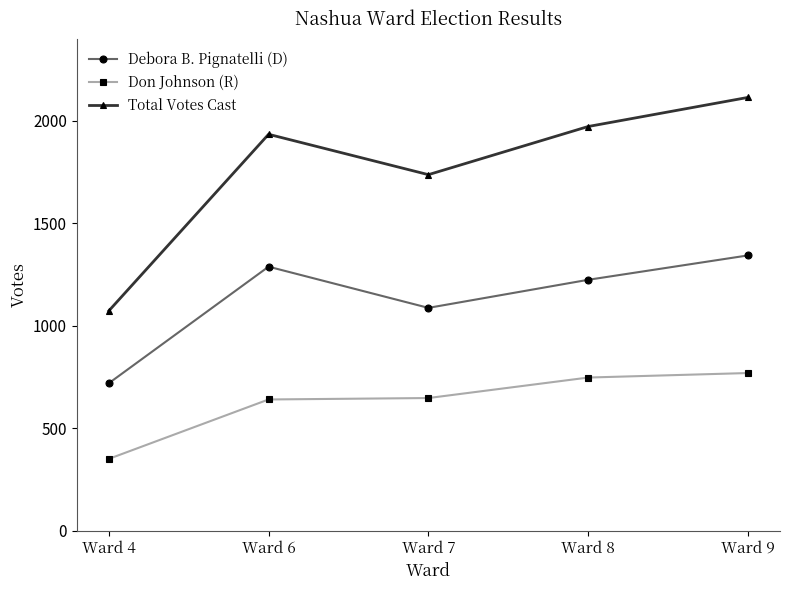

Which series has the largest total across all categories?

Total Votes Cast